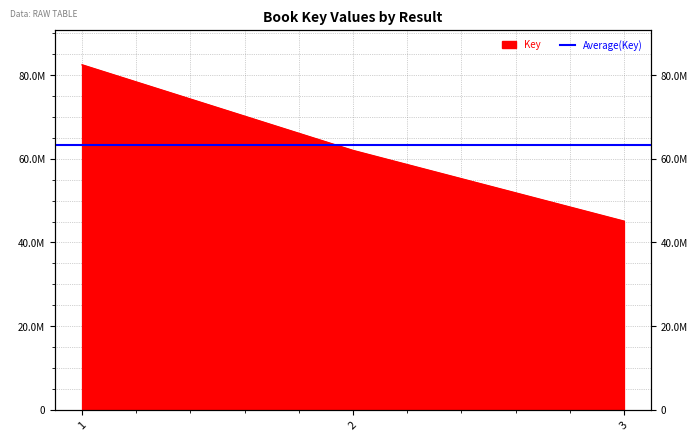

What is the sum of the values at 1 and 2?

144428400